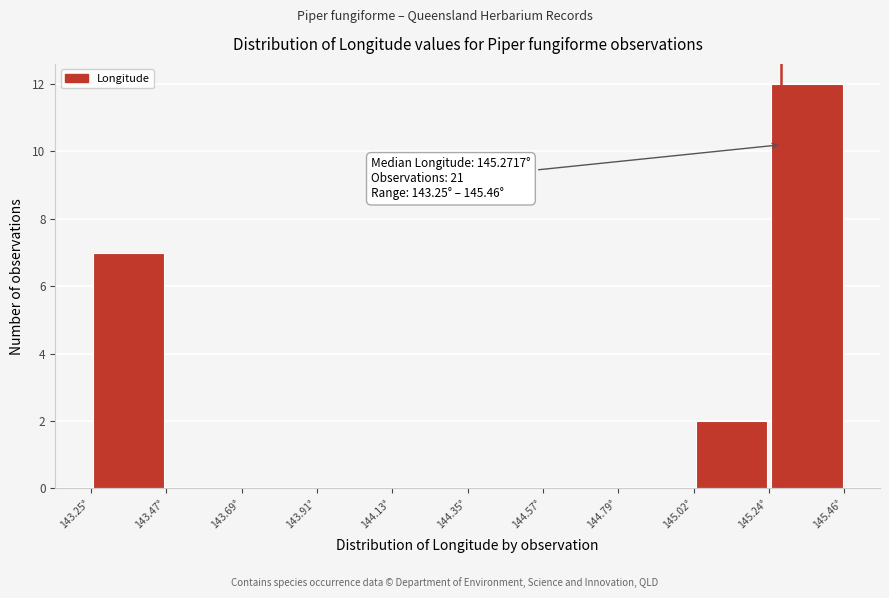

Over which range of the x-axis is the bar tallest?

145.25 to 145.45